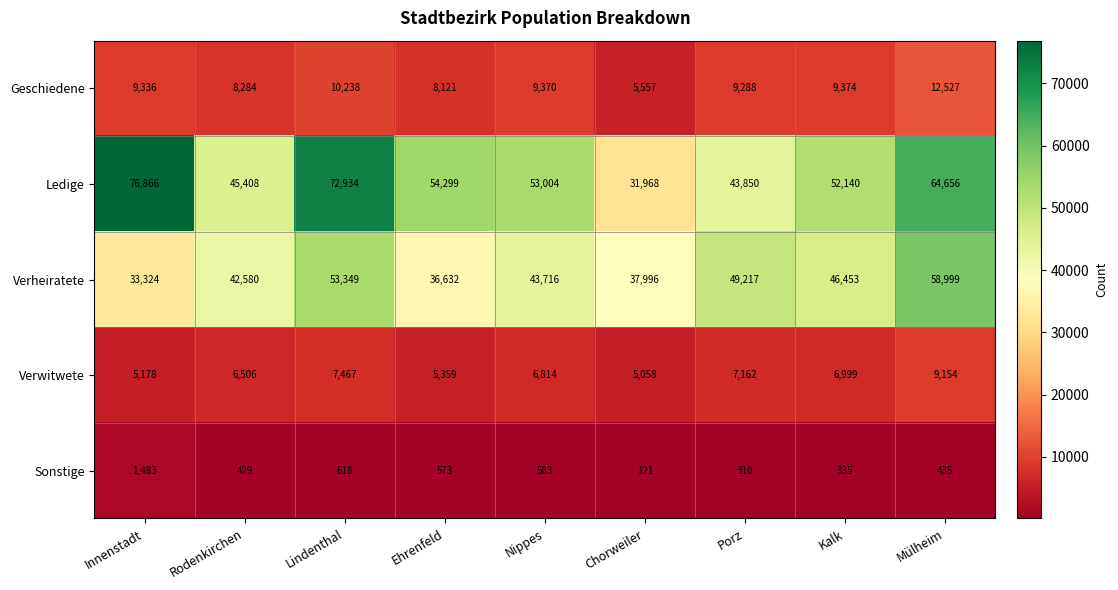

Rank the categories by Ledige value from lowest to highest.

Chorweiler, Porz, Rodenkirchen, Kalk, Nippes, Ehrenfeld, Mülheim, Lindenthal, Innenstadt